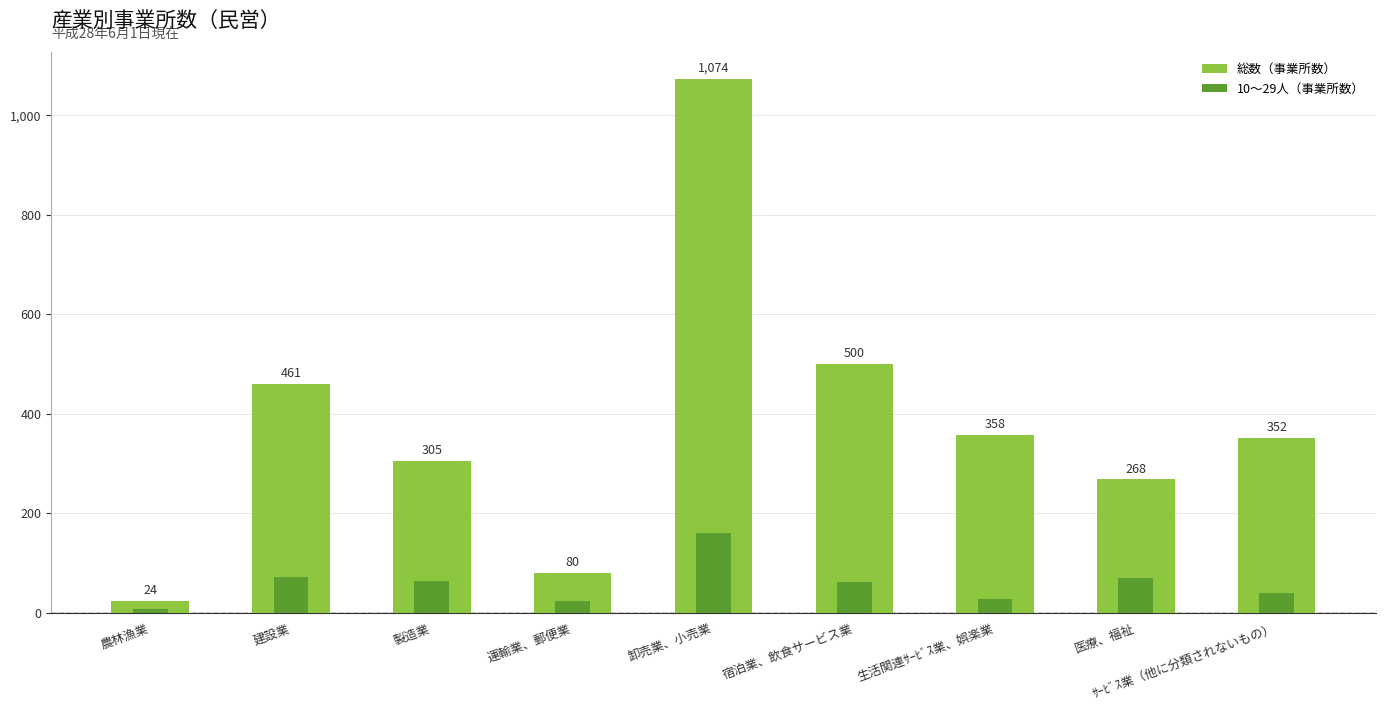

Which series has the largest total across all categories?

総数（事業所数）